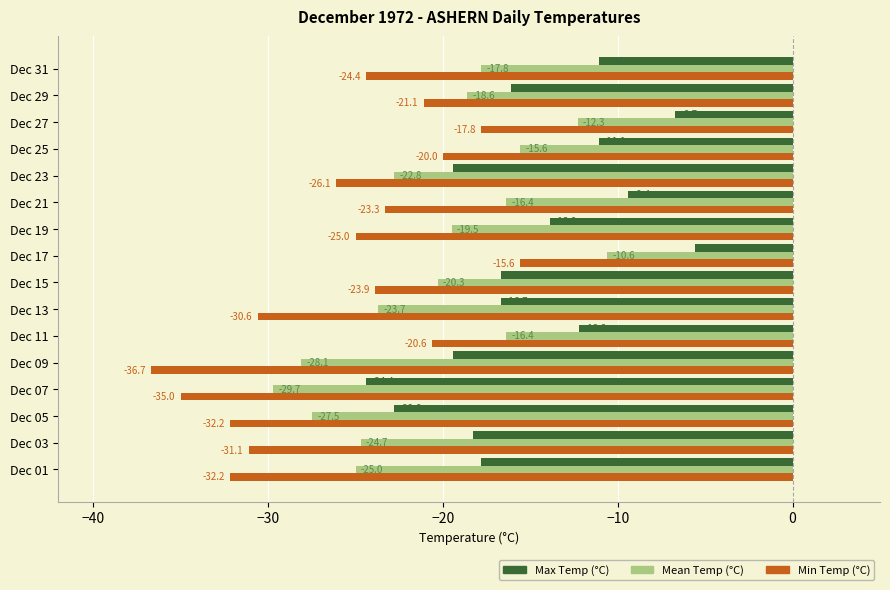

How many values in the Mean Temp (°C) series are below -19?

9